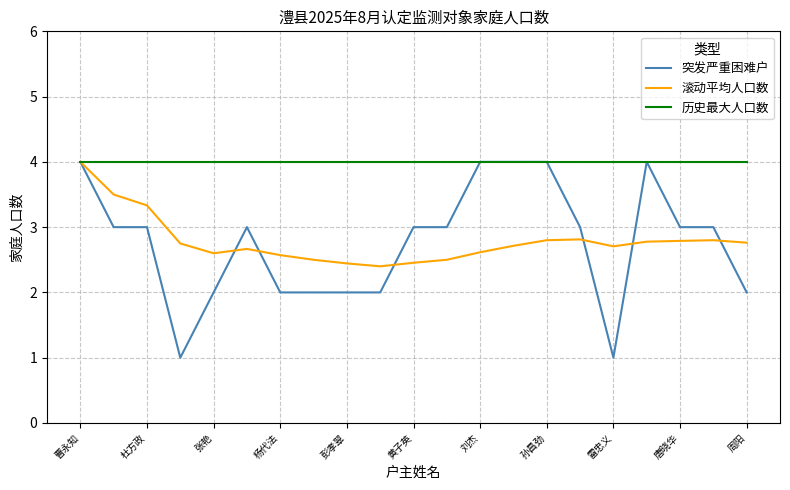

Which series has the largest total across all categories?

历史最大人口数